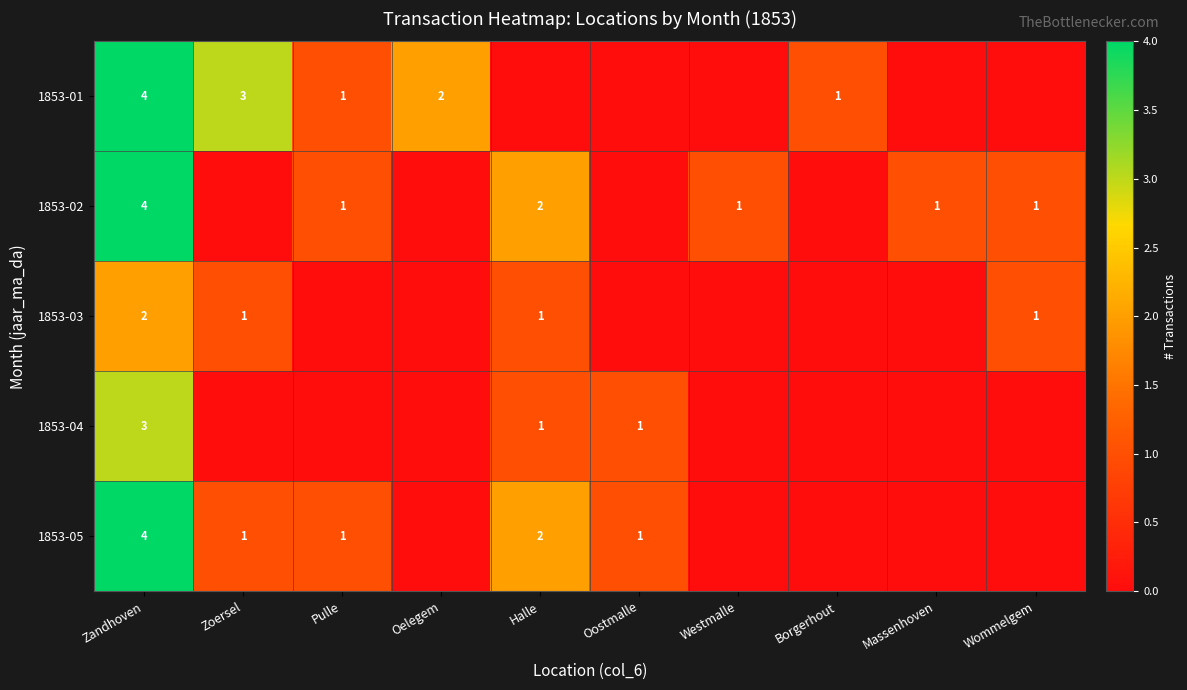

How many categories are shown in the chart?

10